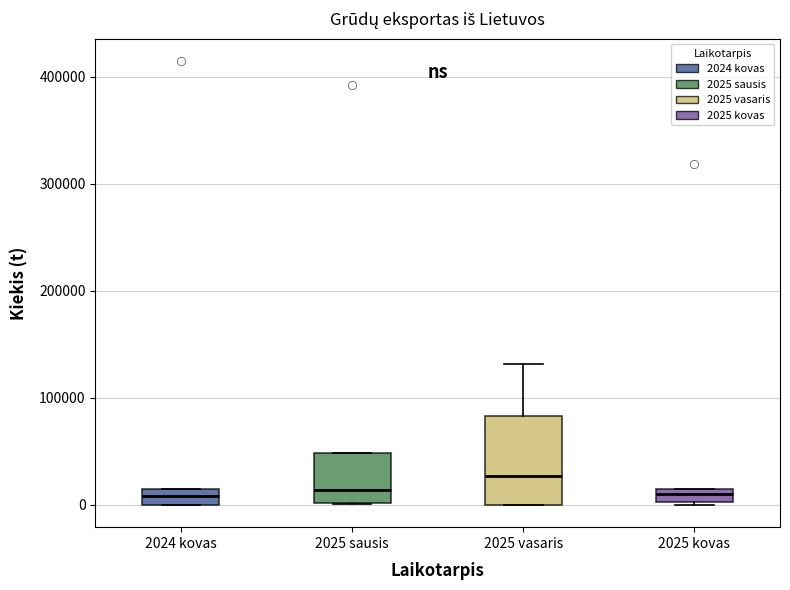

Where is the upper edge of the box for 2025 sausis on the y-axis? The values are not printed on the chart, so give them approximately, as read against the axis.

50000